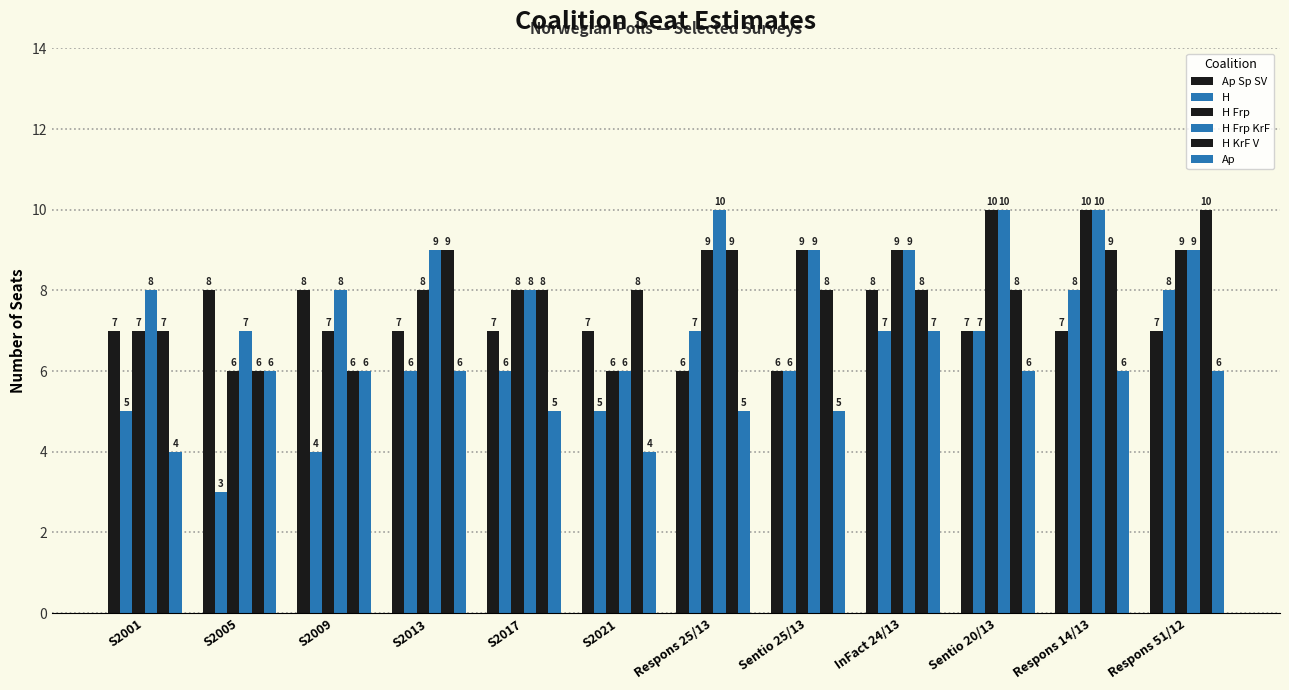

Read the H value at Respons 14/13.

8